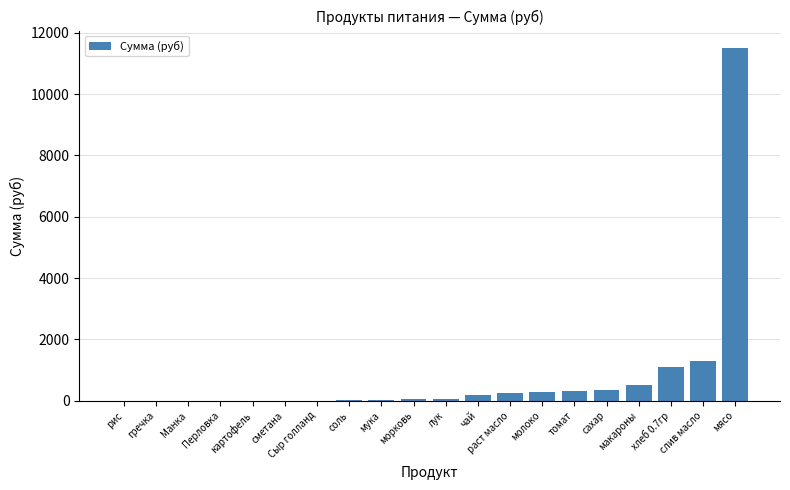

Is it true that the value at сметана is 0.0?

True